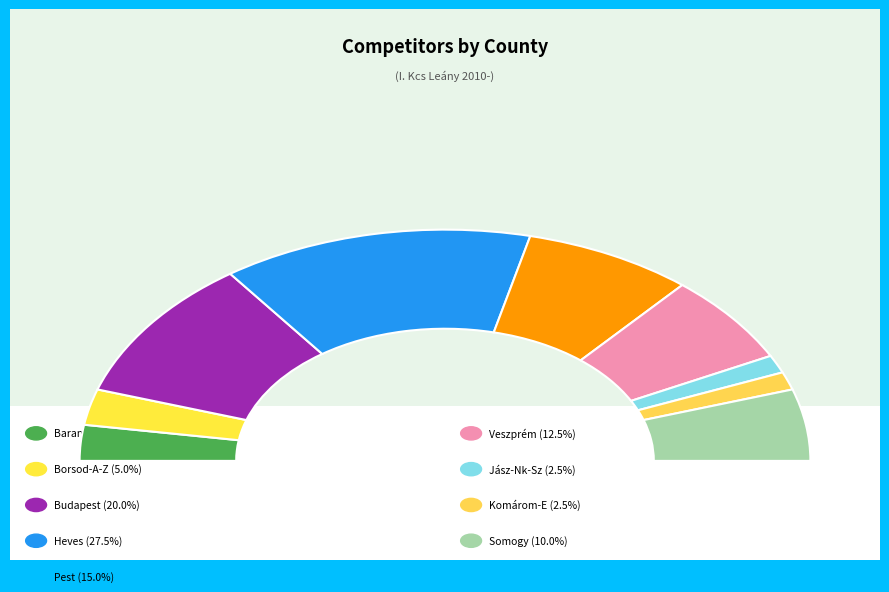

To the nearest percent, what portion does Borsod-A-Z represent?

5%